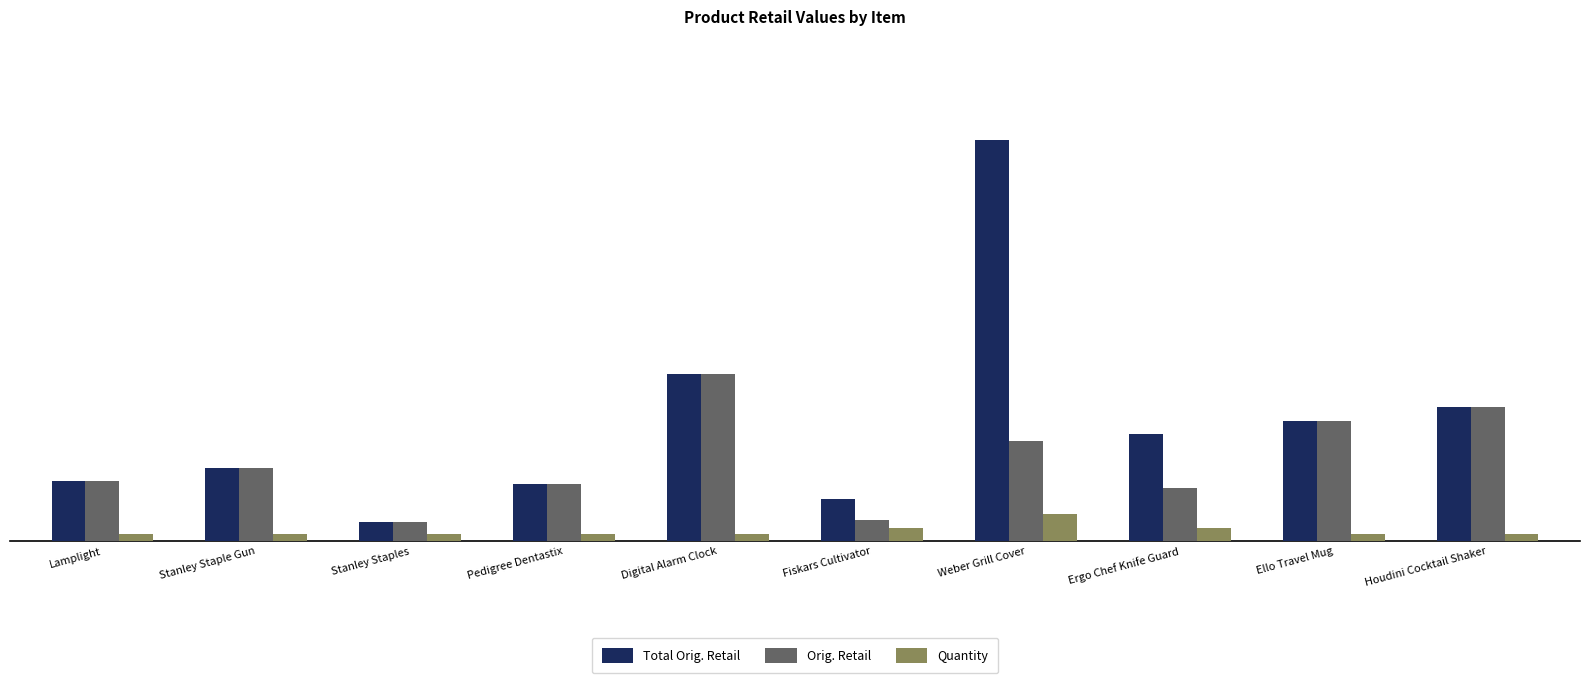

How many data points in Total Orig. Retail are less than 15?

5